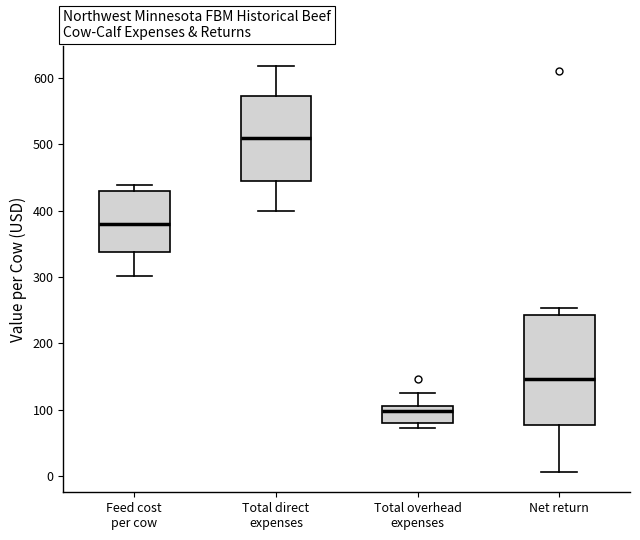

Where is the upper edge of the box for Feed cost per cow on the y-axis? The values are not printed on the chart, so give them approximately, as read against the axis.

430